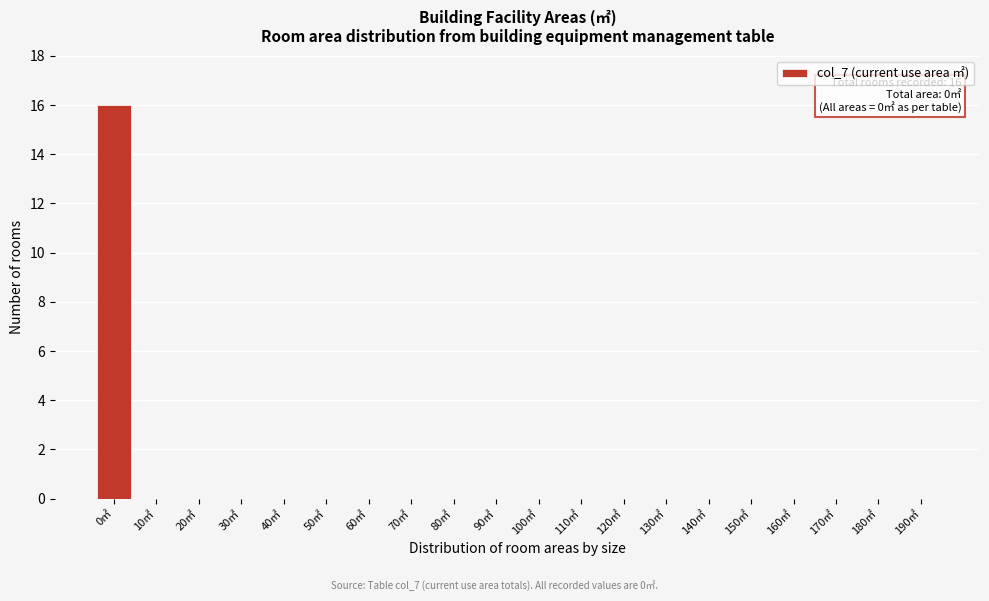

Reading right to left, transcribe all the data shown in this chart.

190㎡=0	180㎡=0	170㎡=0	160㎡=0	150㎡=0	140㎡=0	130㎡=0	120㎡=0	110㎡=0	100㎡=0	90㎡=0	80㎡=0	70㎡=0	60㎡=0	50㎡=0	40㎡=0	30㎡=0	20㎡=0	10㎡=0	0㎡=16